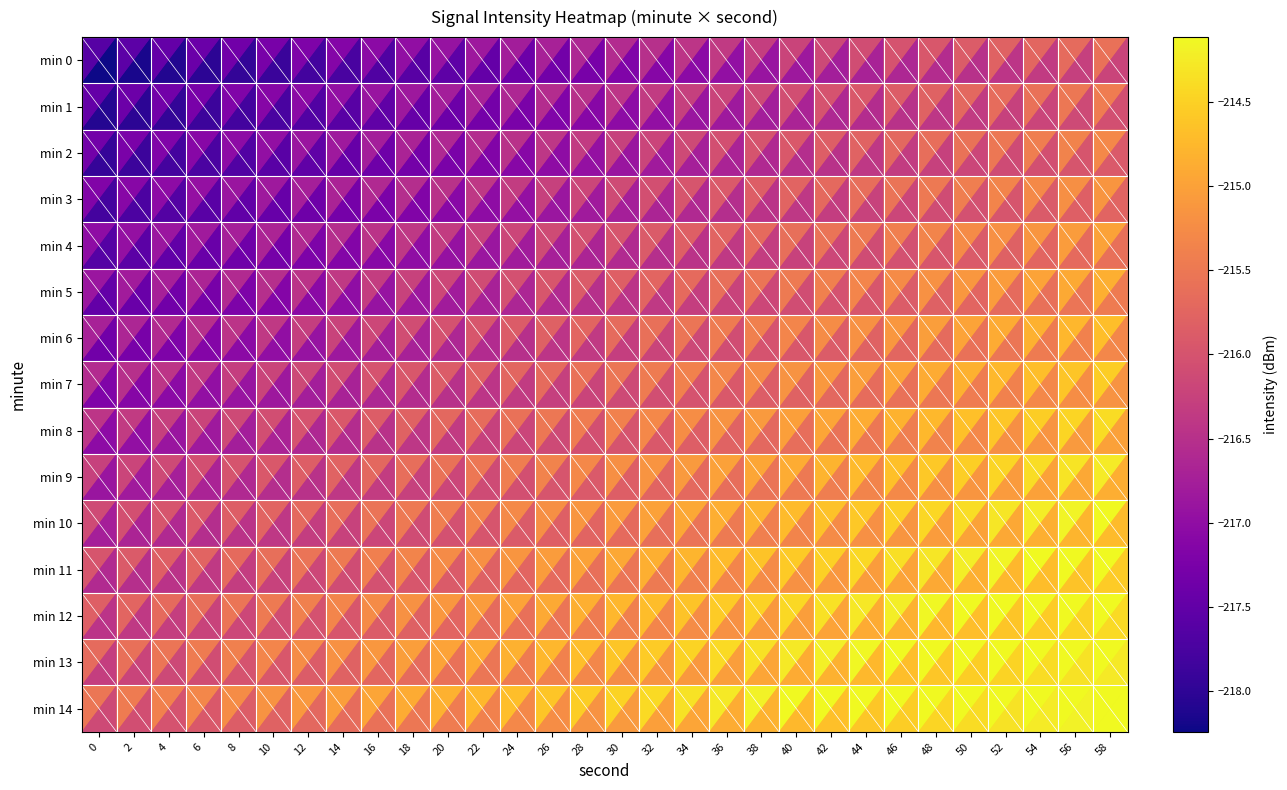

At which category is the sum across all series the highest?

58